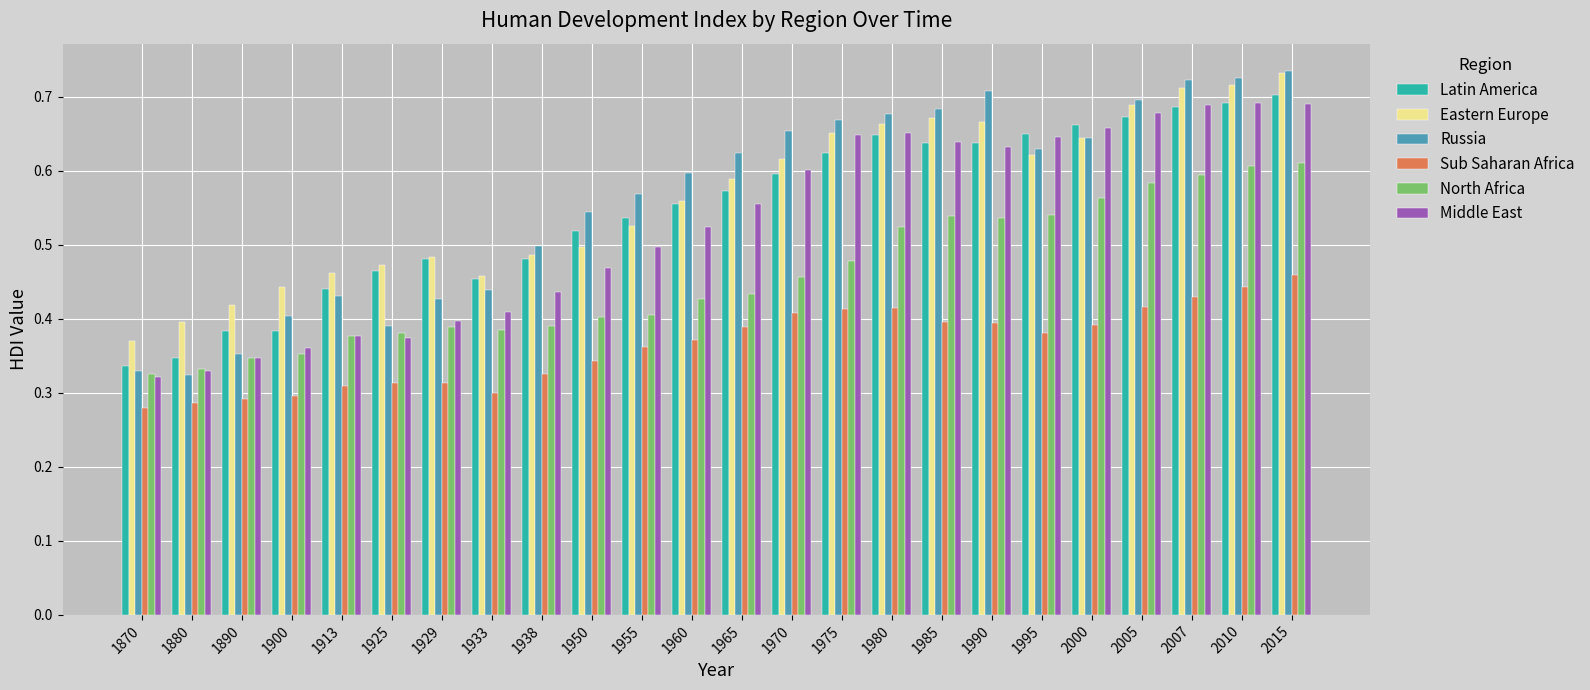

What is the sum of all Eastern Europe values?

13.5